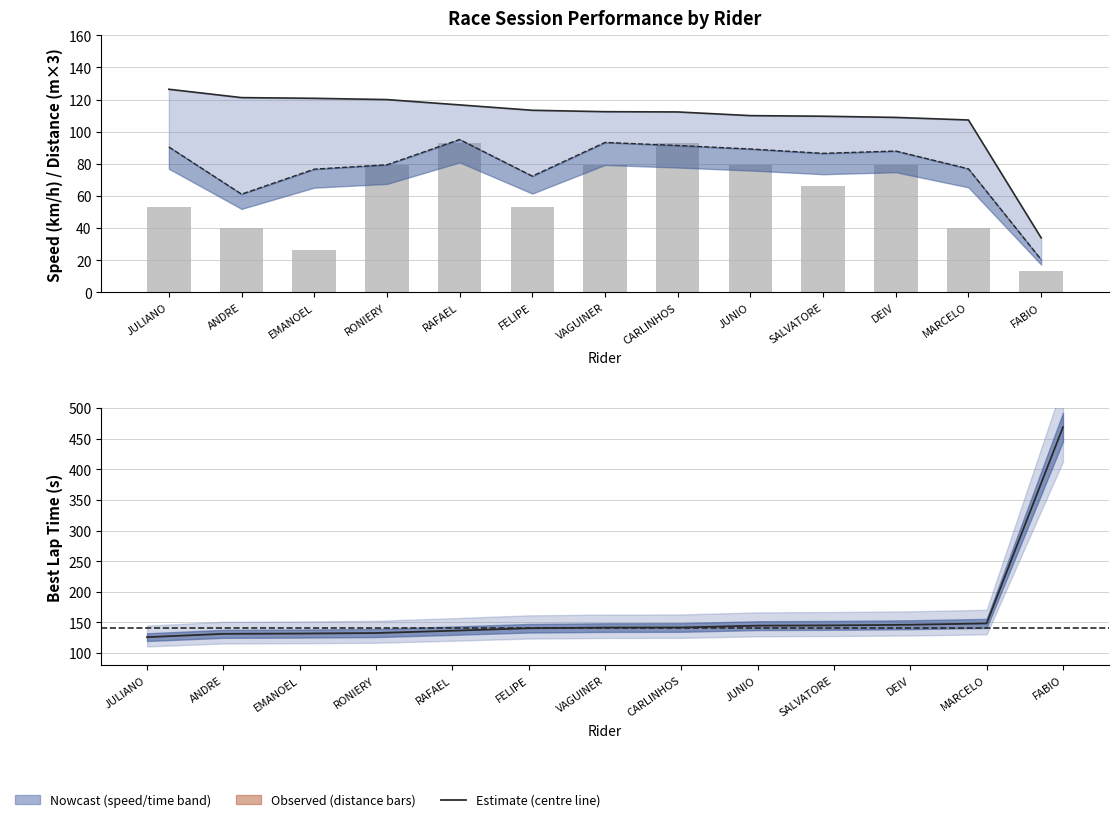

What is the spread (max minus min) of values at SALVATORE?

78.9